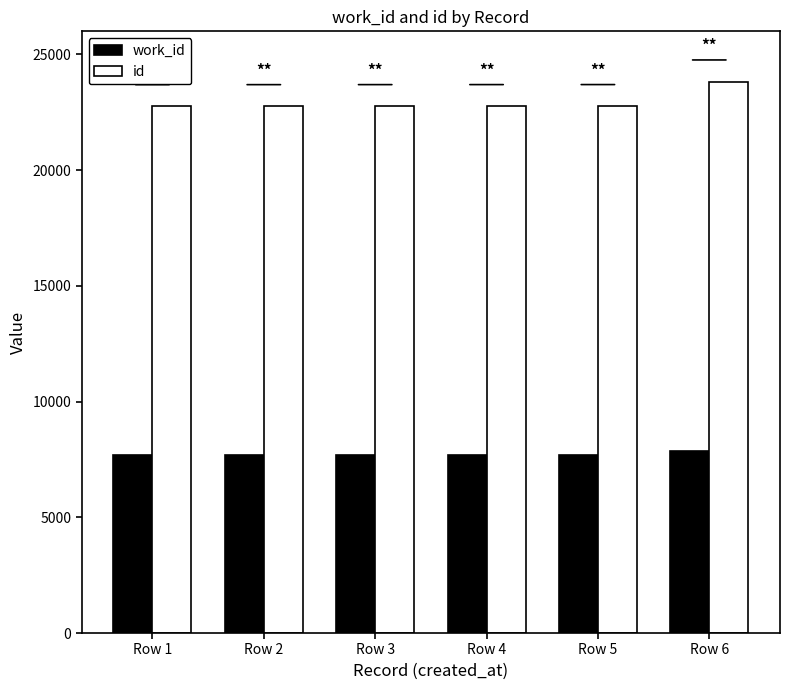

What are all the series names shown in the legend?

work_id, id